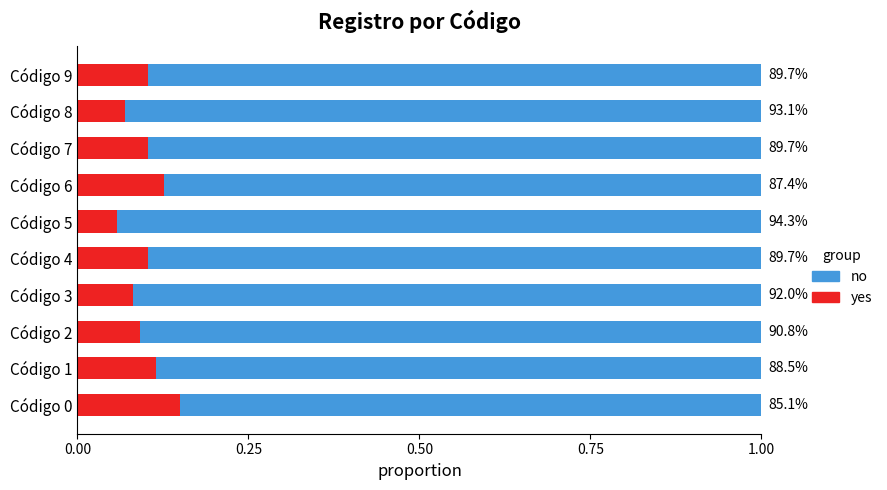

Reading left to right, extract all data points from this chart.

yes: 0.1	0.1	0.1	0.1	0.1	0.1	0.1	0.1	0.1	0.1
no: 0.9	0.9	0.9	0.9	0.9	0.9	0.9	0.9	0.9	0.9